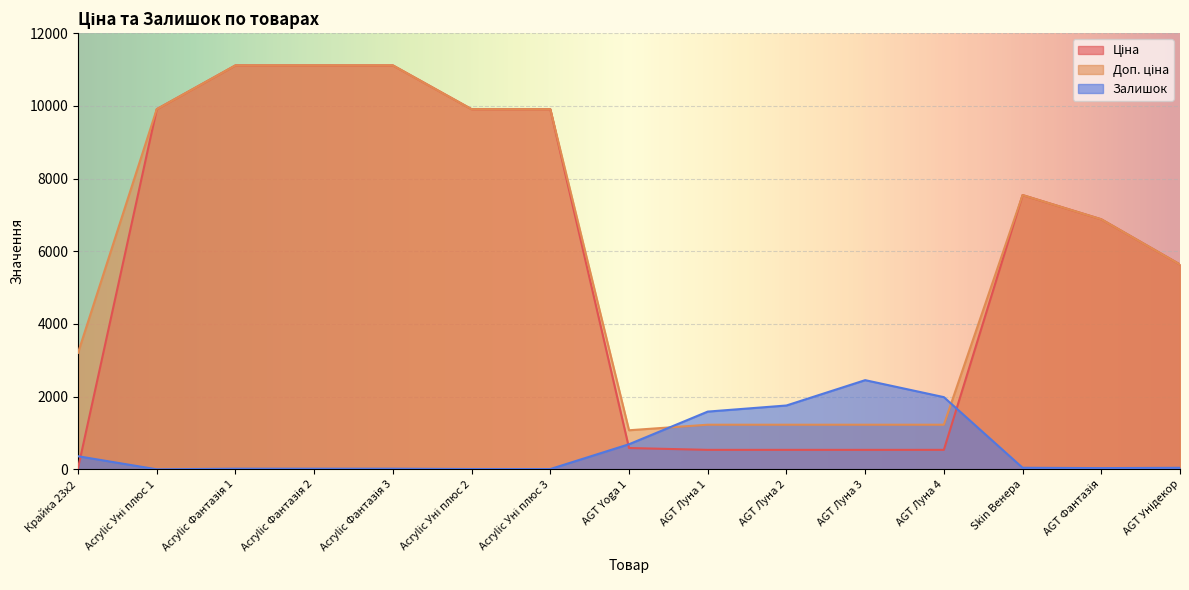

How many series are shown in this chart?

3